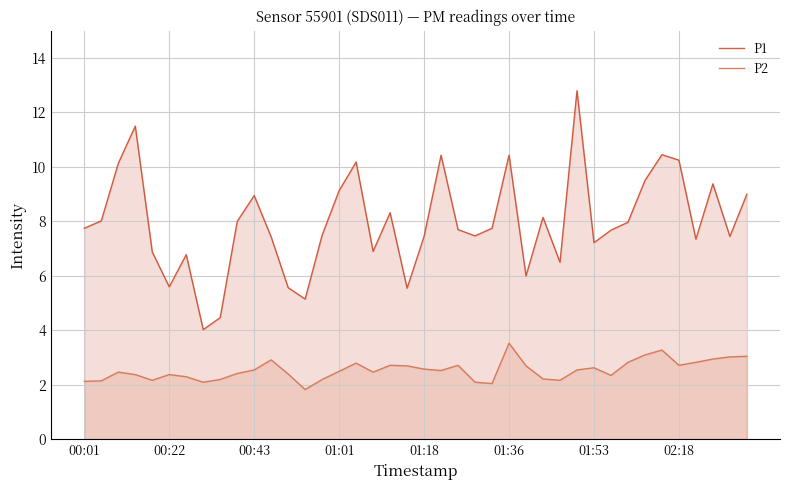

True or false: P2 and P1 intersect in this chart.

False